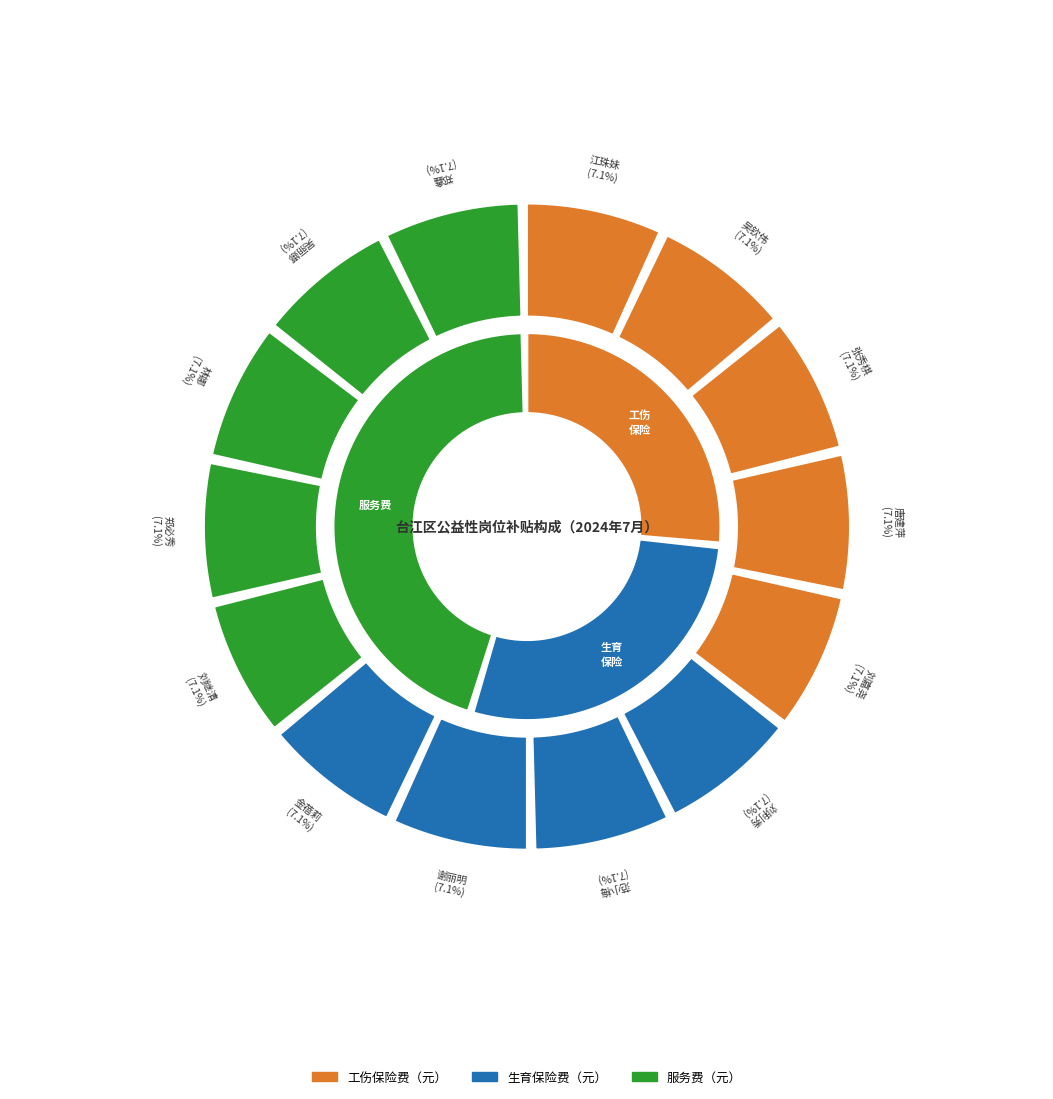

Which has a higher value, 范小梅 or 郑鑫?

范小梅